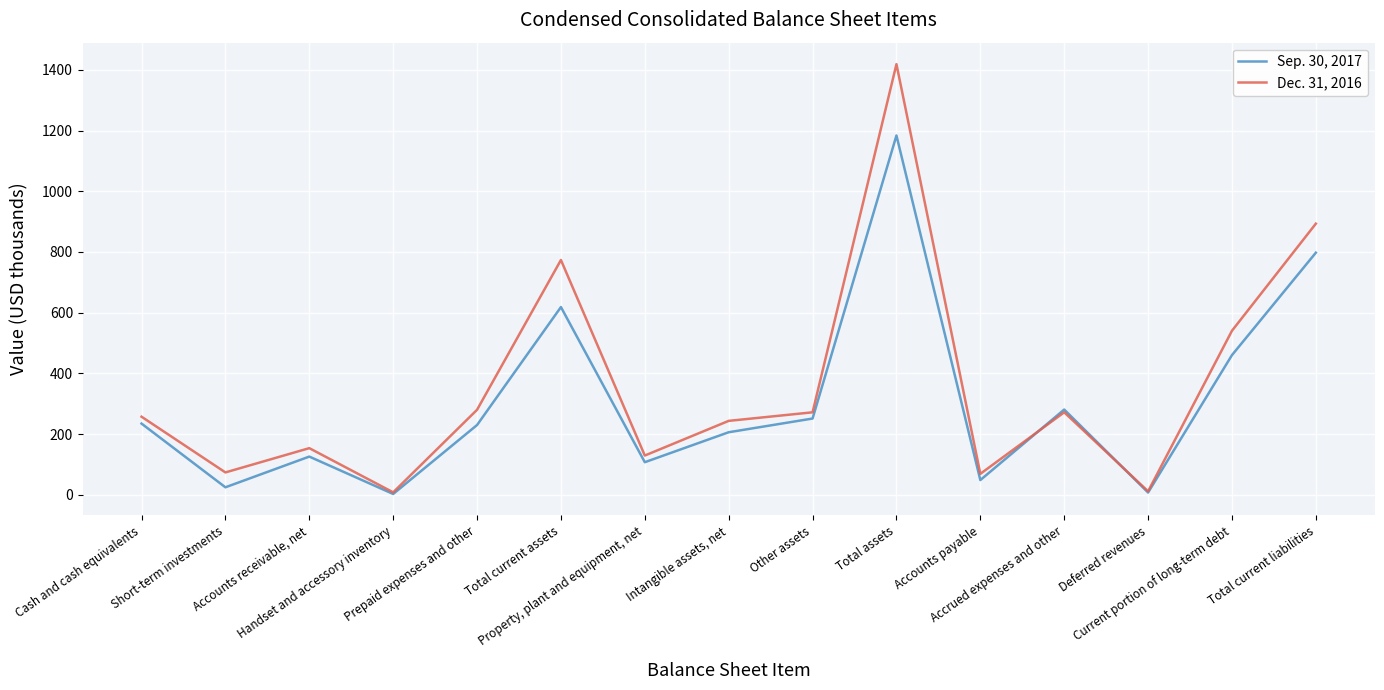

What is the maximum value for Dec. 31, 2016?

1418.5